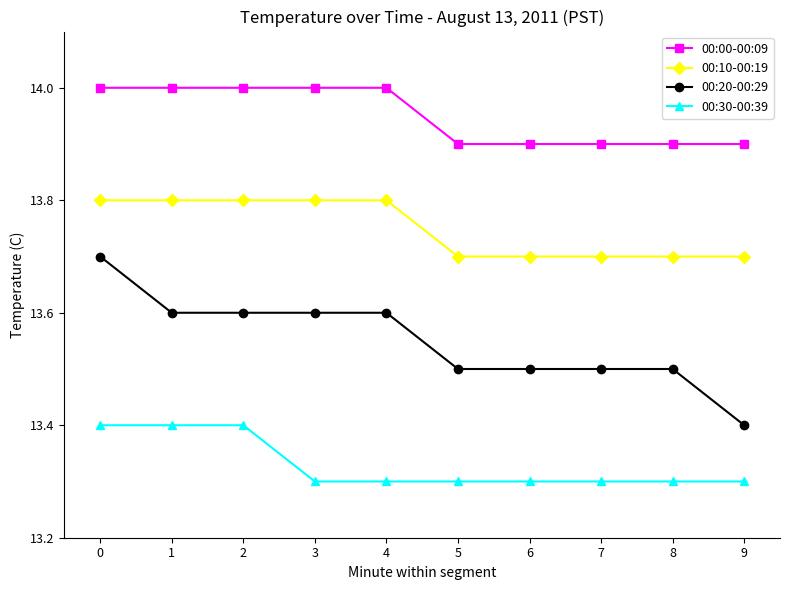

Reading left to right, list all the values displayed in this chart.

00:00-00:09: 0=14.0	1=14.0	2=14.0	3=14.0	4=14.0	5=13.9	6=13.9	7=13.9	8=13.9	9=13.9
00:10-00:19: 0=13.8	1=13.8	2=13.8	3=13.8	4=13.8	5=13.7	6=13.7	7=13.7	8=13.7	9=13.7
00:20-00:29: 0=13.7	1=13.6	2=13.6	3=13.6	4=13.6	5=13.5	6=13.5	7=13.5	8=13.5	9=13.4
00:30-00:39: 0=13.4	1=13.4	2=13.4	3=13.3	4=13.3	5=13.3	6=13.3	7=13.3	8=13.3	9=13.3